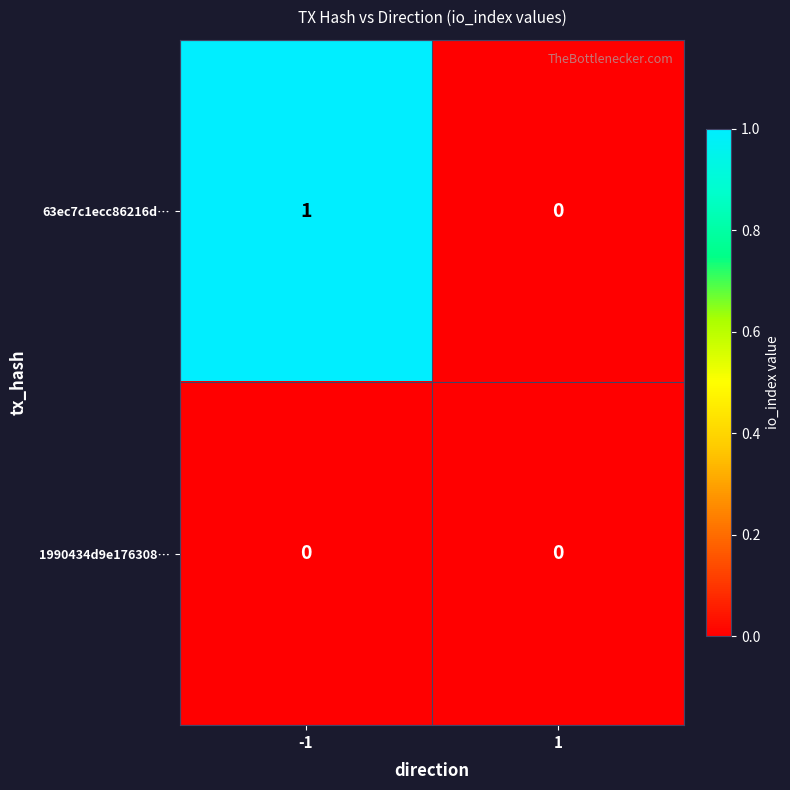

Reading right to left, what are all the values shown in this chart?

63ec7c1ecc86216d…: 1=0	-1=1
1990434d9e176308…: 1=0	-1=0